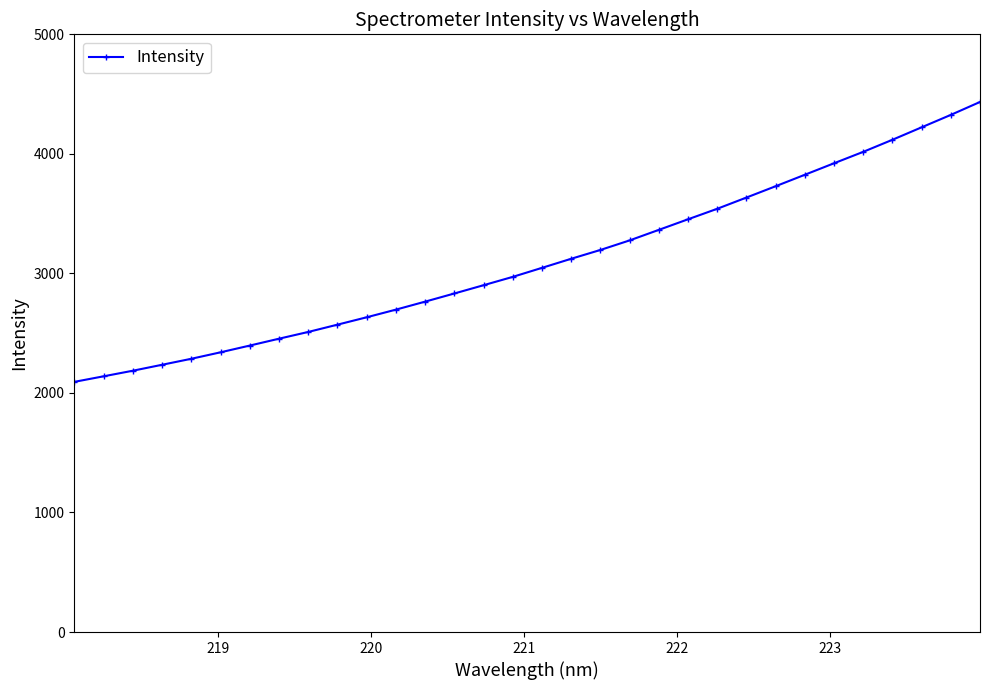

What is the value of the 17th point from the left?

3046.7